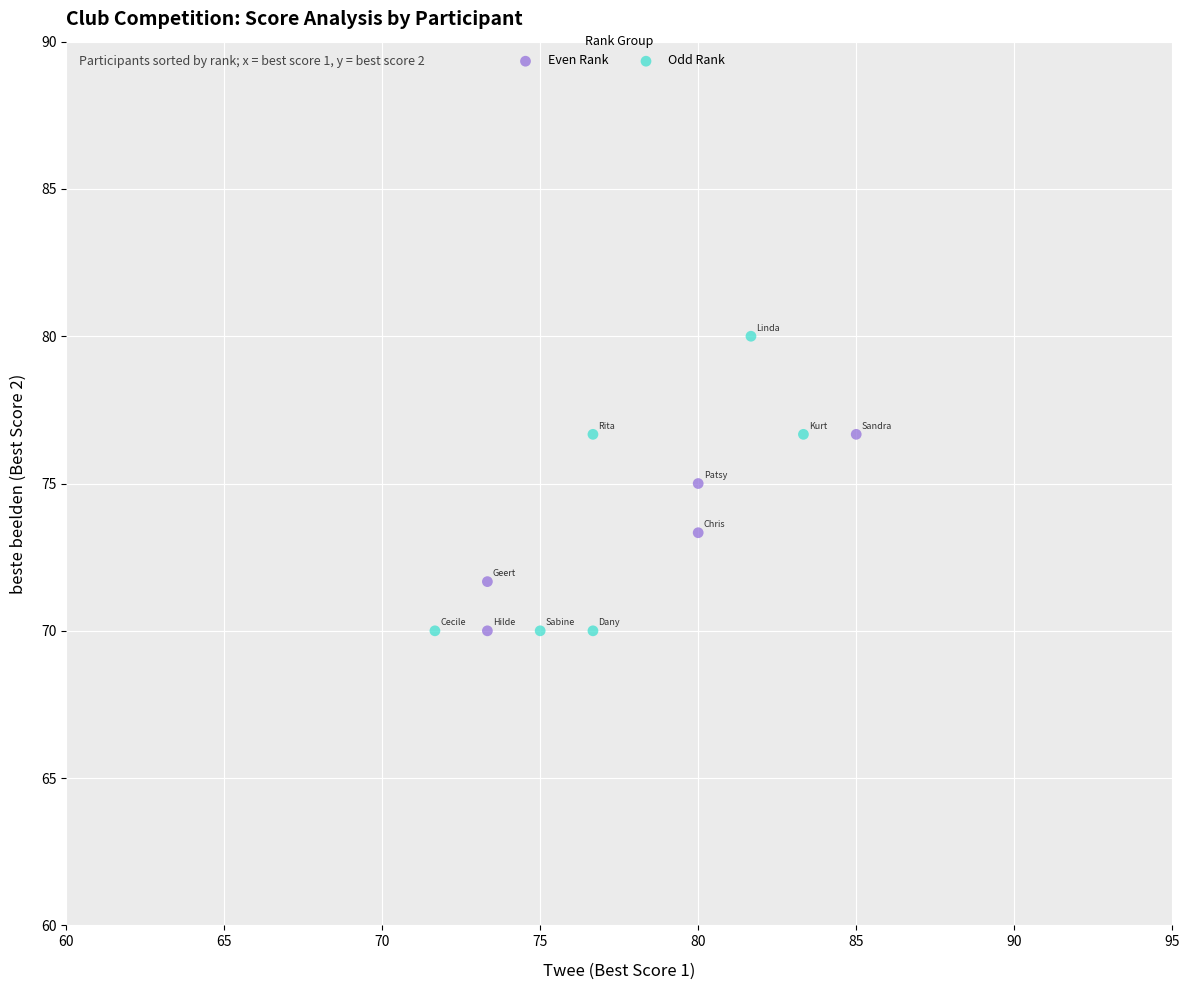

Which series contains the highest Y value?

Odd Rank